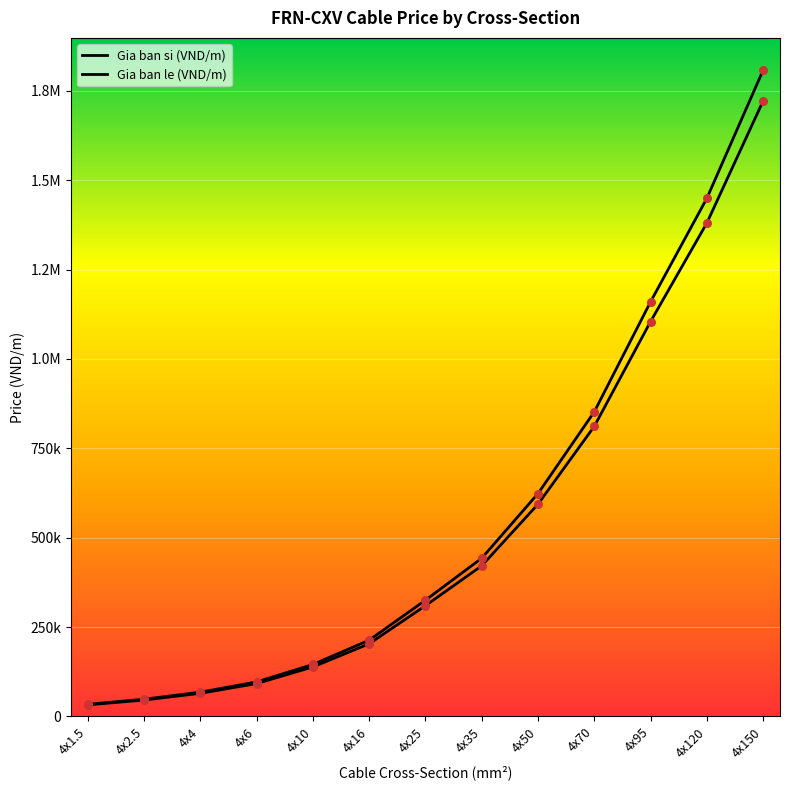

What are all the series names shown in the legend?

Gia ban si (VND/m), Gia ban le (VND/m)